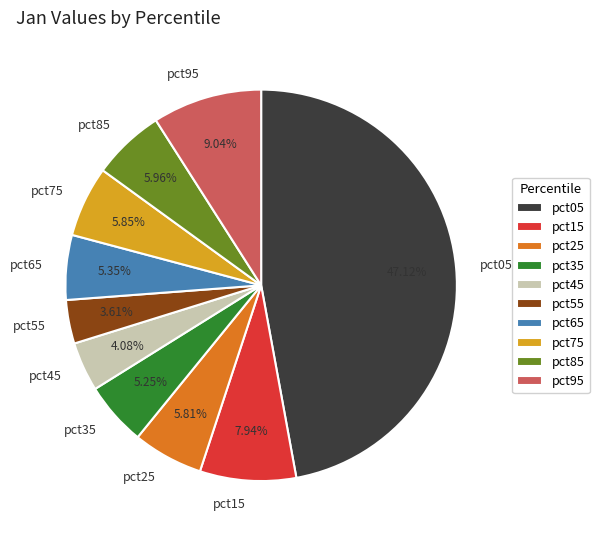

Between pct75 and pct45, which is larger?

pct75